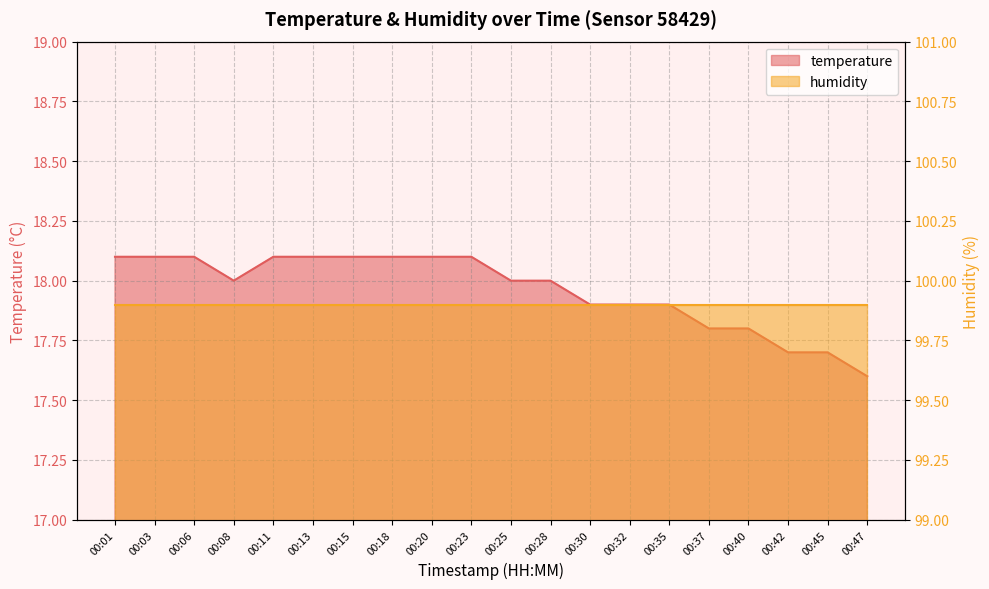

List the labels in order of value, largest first.

00:01, 00:03, 00:06, 00:11, 00:13, 00:15, 00:18, 00:20, 00:23, 00:08, 00:25, 00:28, 00:30, 00:32, 00:35, 00:37, 00:40, 00:42, 00:45, 00:47